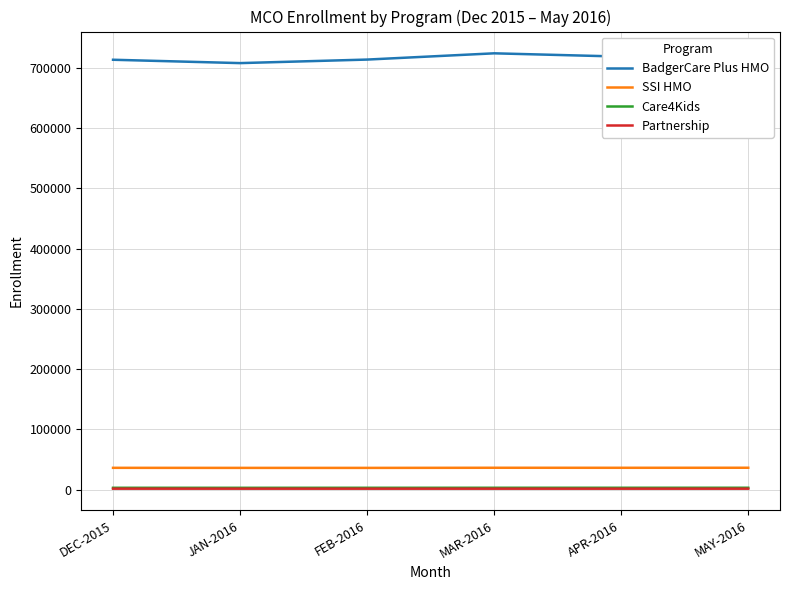

What is the difference between the maximum and minimum values in the SSI HMO series?

227